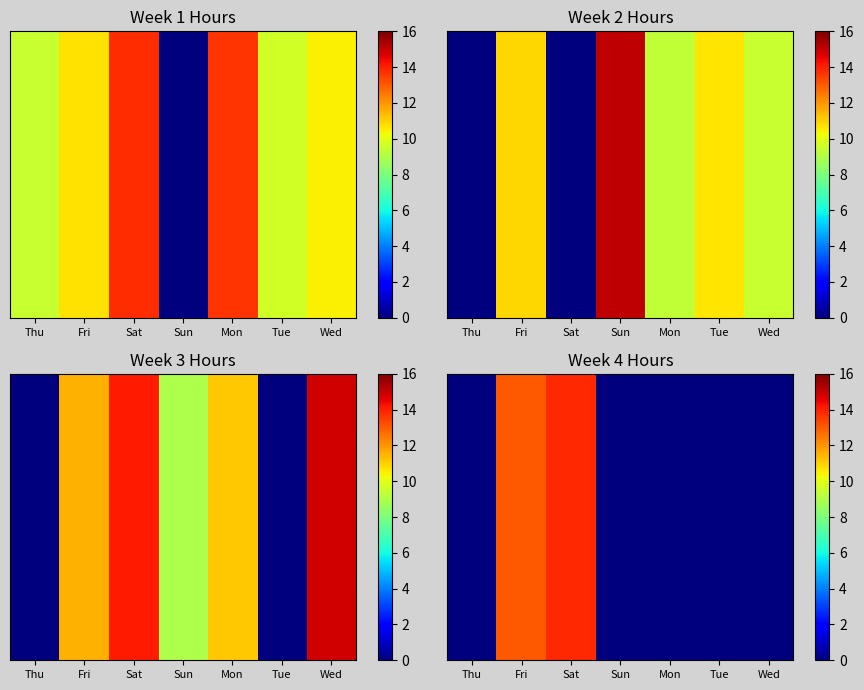

At which label does Week 3 (Nov 15 - Nov 21) first exceed 11?

Fri